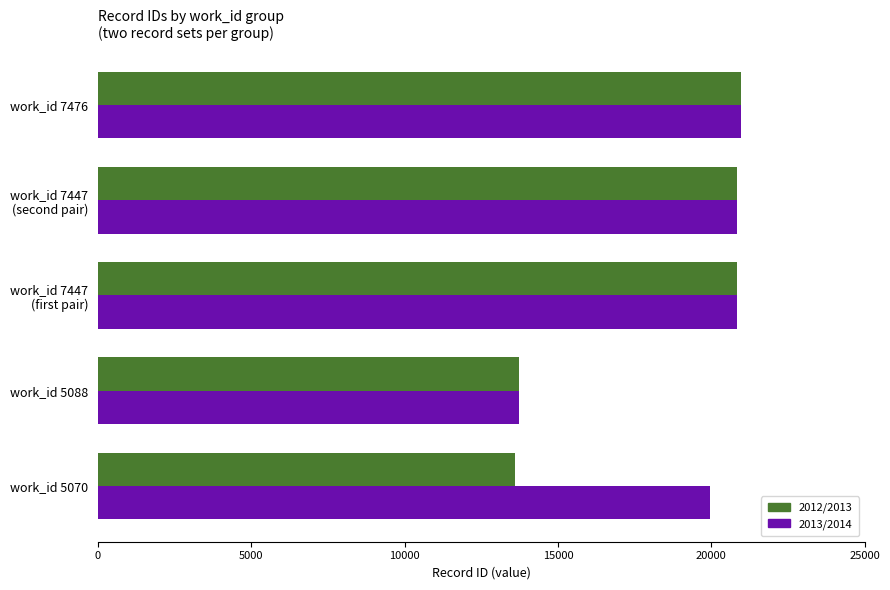

What is the sum of all 2012/2013 values?

89986